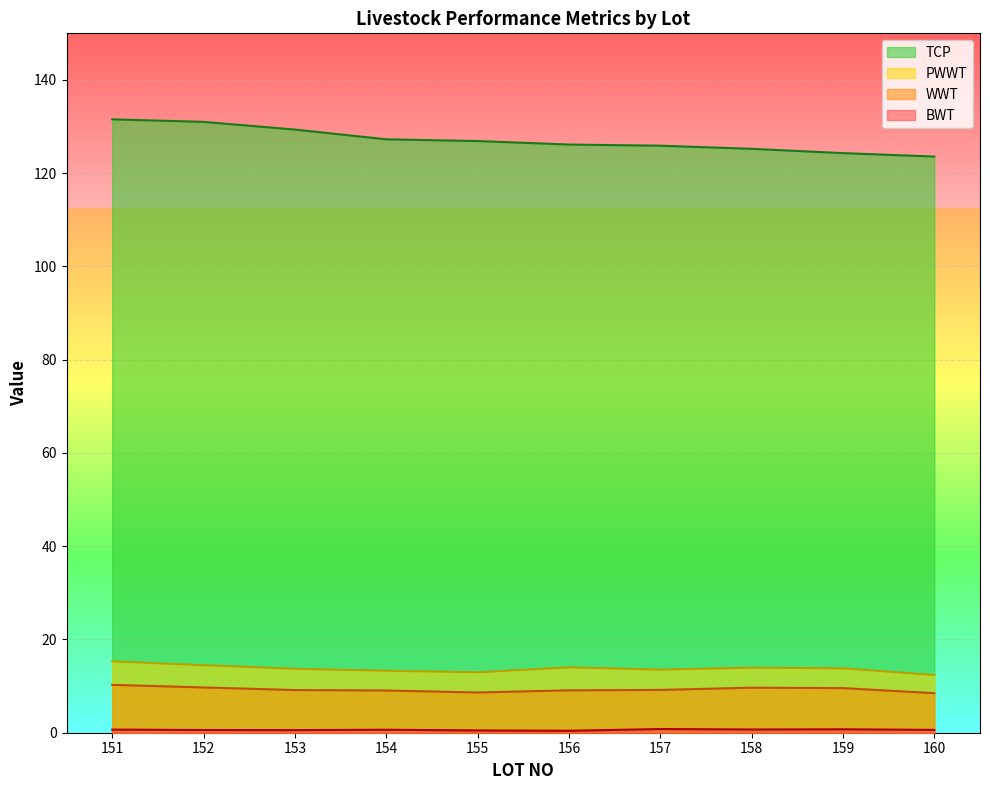

How many lines are shown in the chart?

4